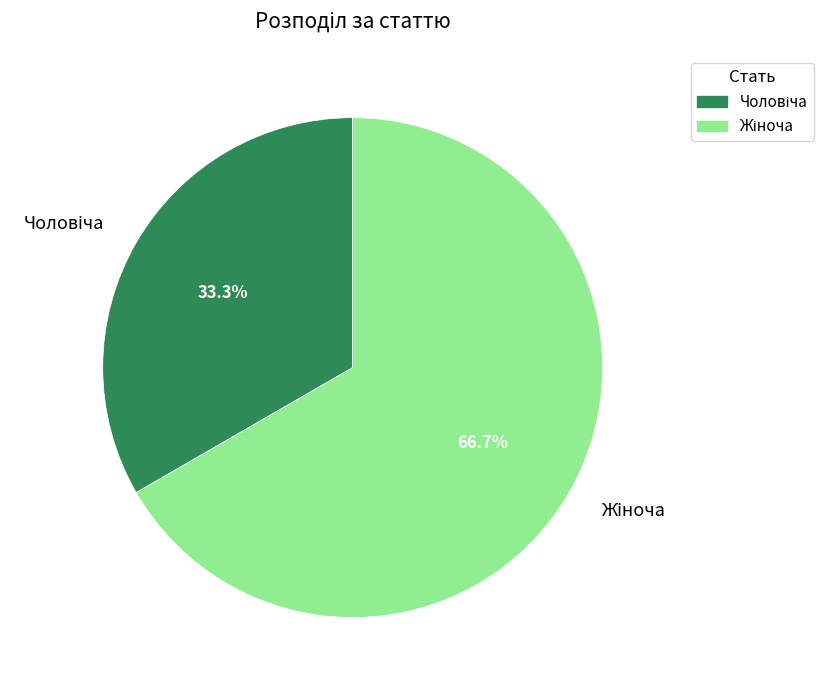

Is there a majority slice in this chart?

Yes